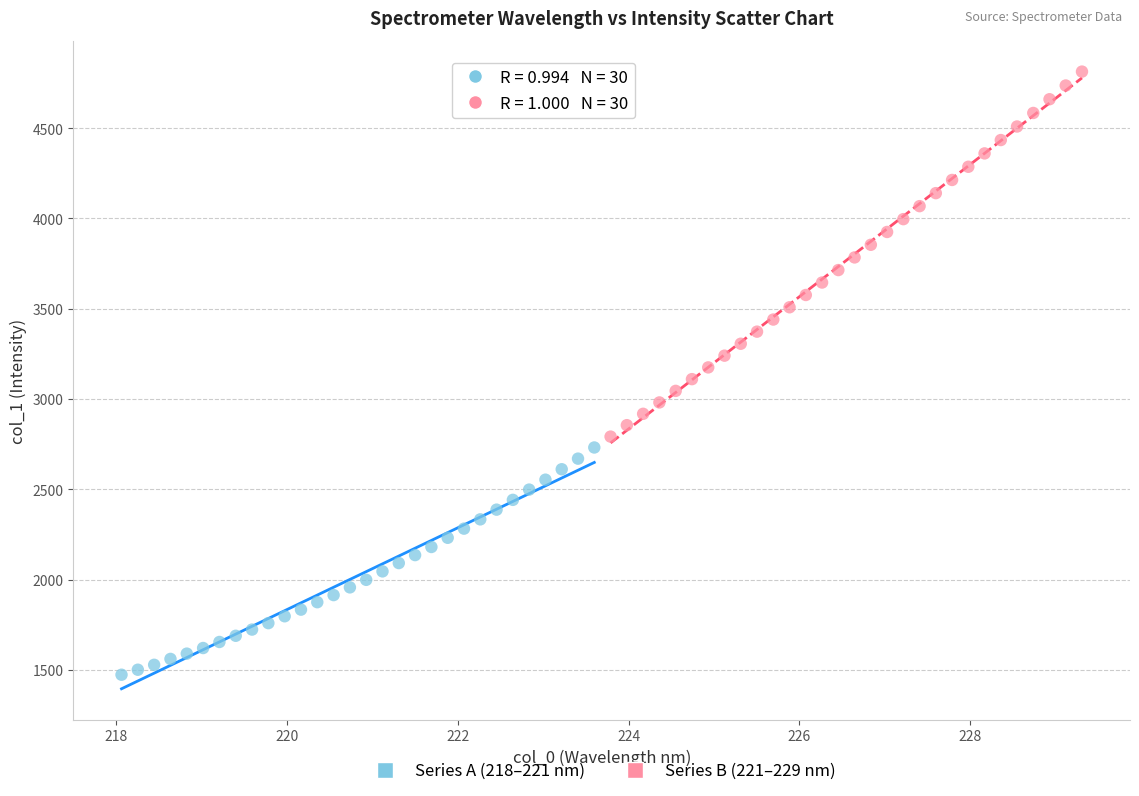

What are all the series names shown in the legend?

Series A (218–221 nm), Series B (221–229 nm)